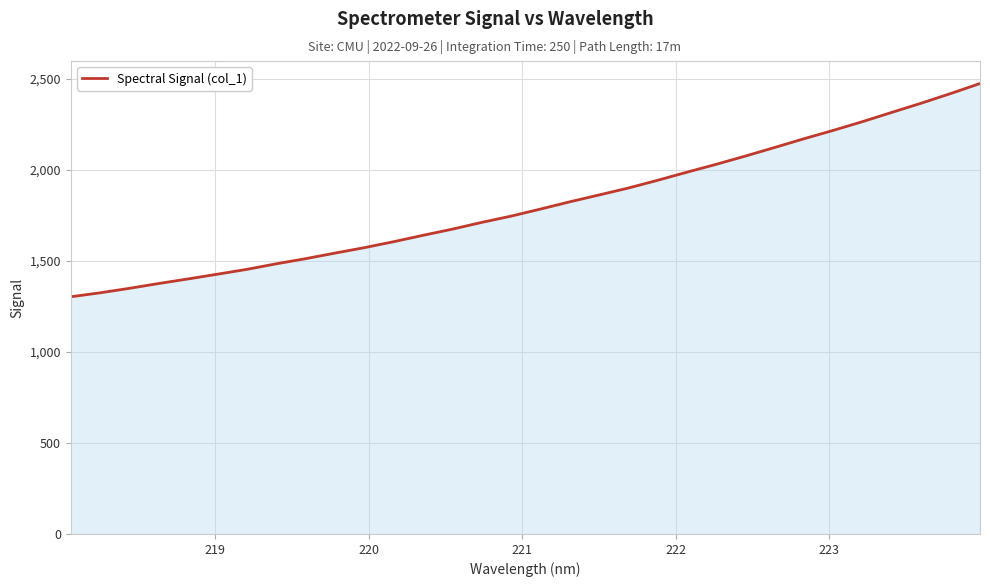

What is the smallest value displayed?

1303.4